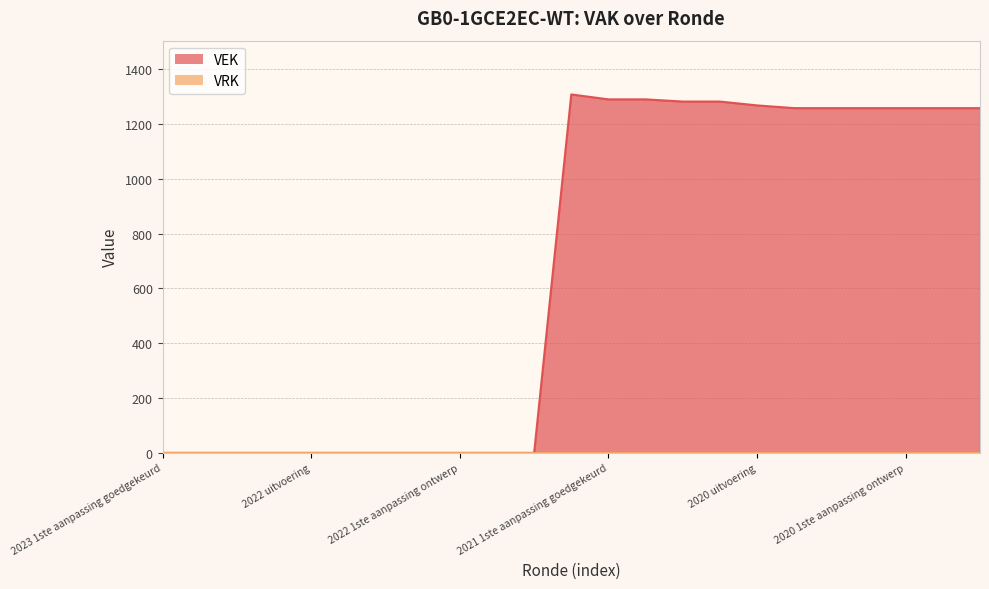

Where is the first local maximum?

2021 uitvoering